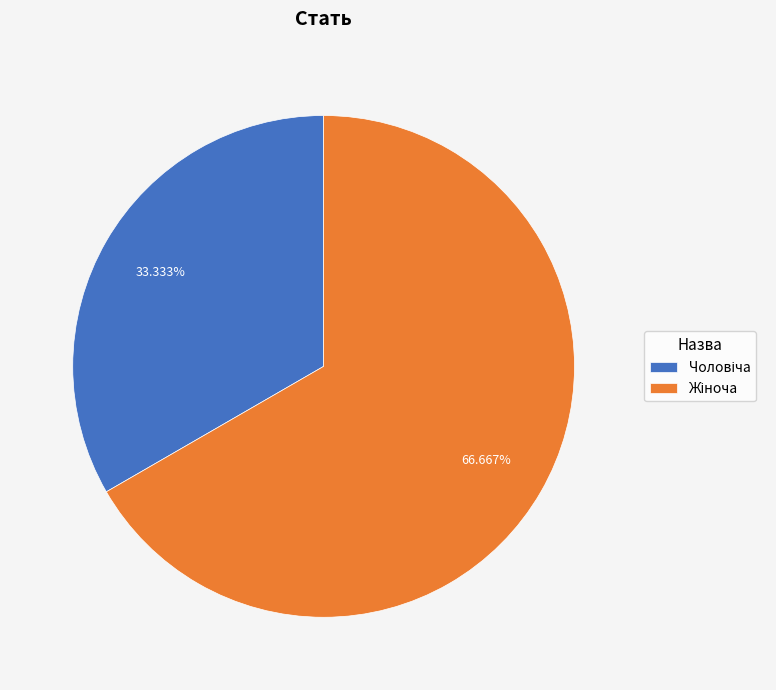

Is there a majority slice in this chart?

Yes